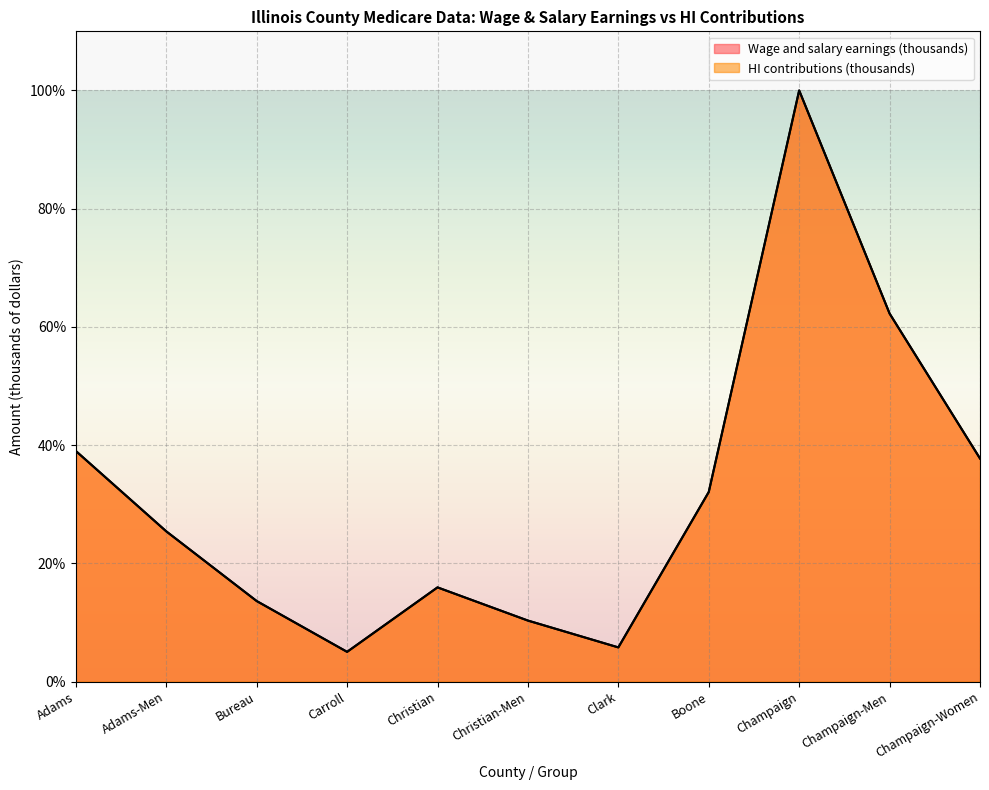

Where does the Wage and salary earnings (thousands) series first go above 25?

Adams